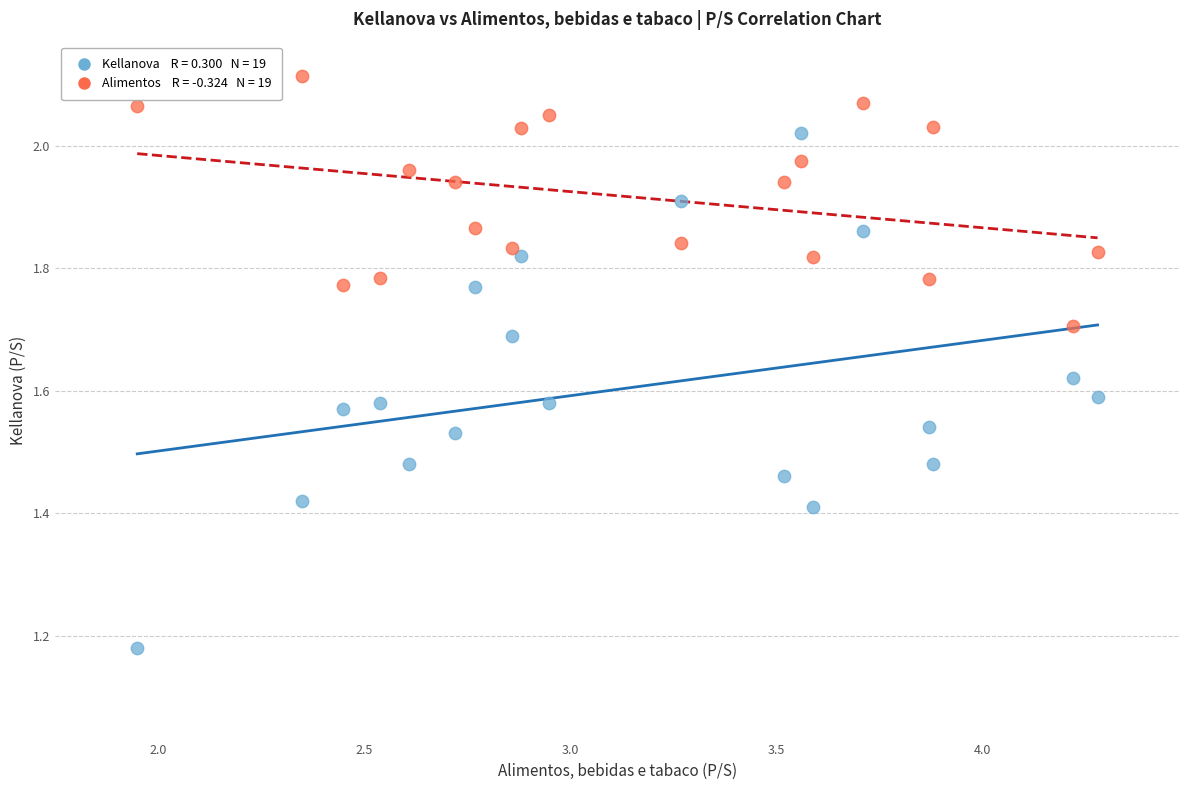

Across all data points, what is the range of Y values (max minus min)?

0.9